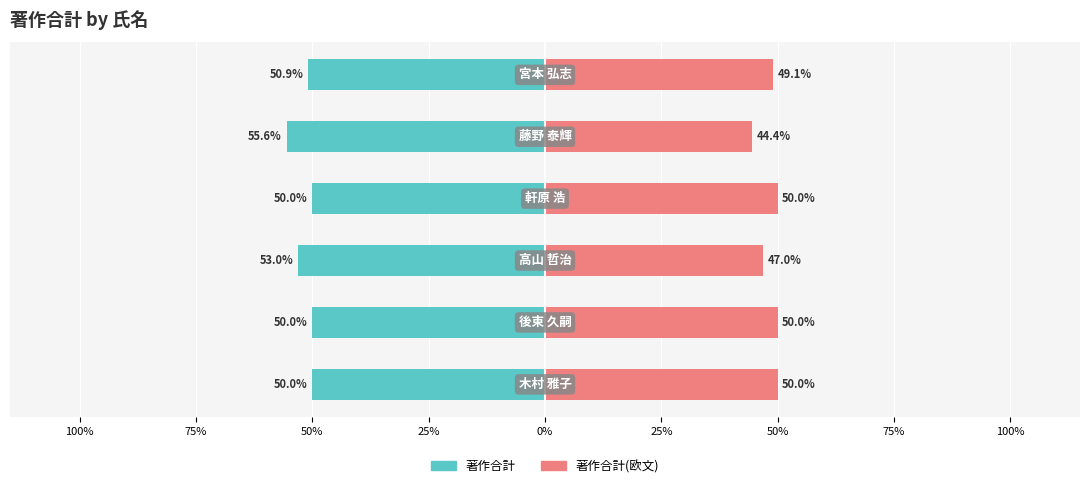

List the series in order of their peak value, lowest first.

著作合計, 著作合計(欧文)